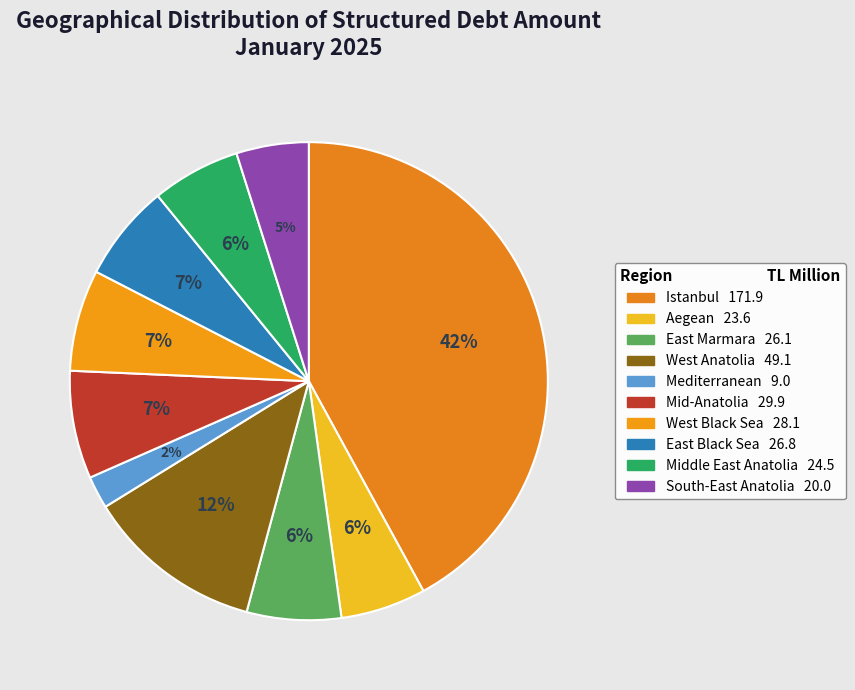

What is the ratio of the value at Mid-Anatolia to the value at East Black Sea?

1.1